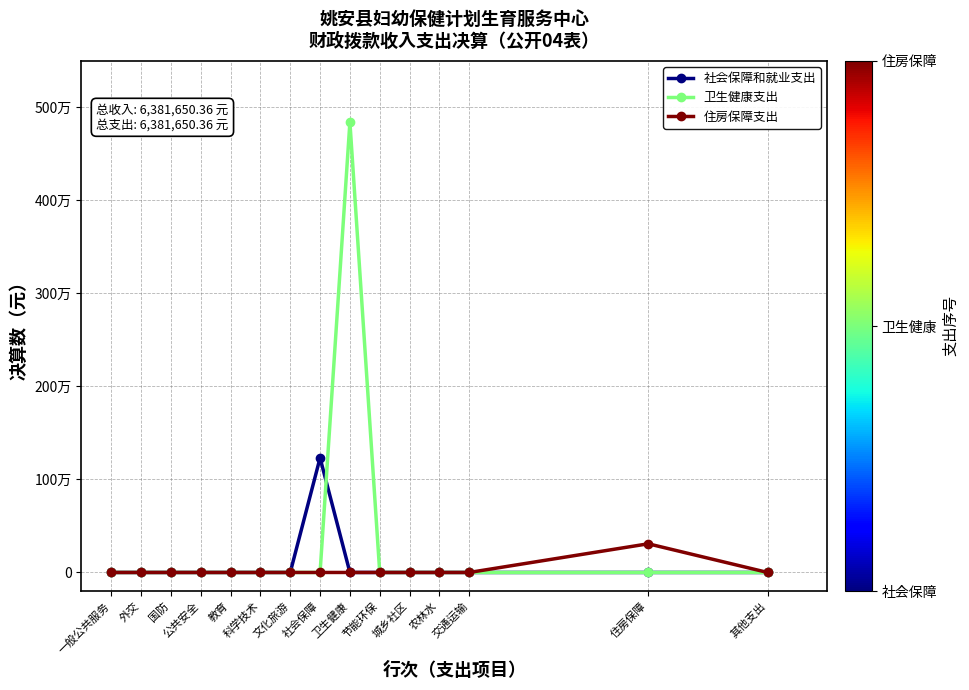

What is the label of the 3rd point from the left?

国防